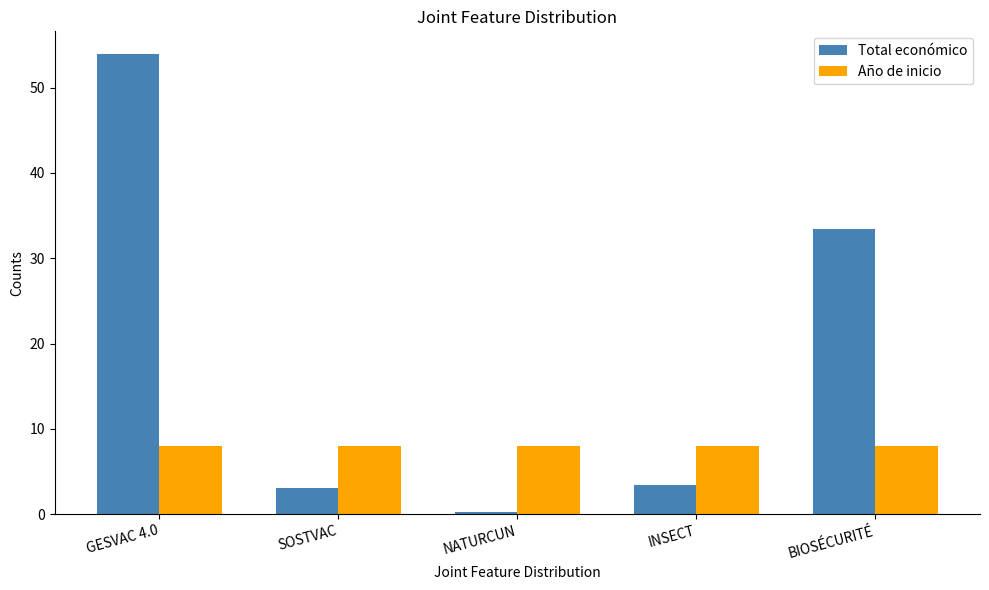

What is the maximum value shown in the chart?

53.9